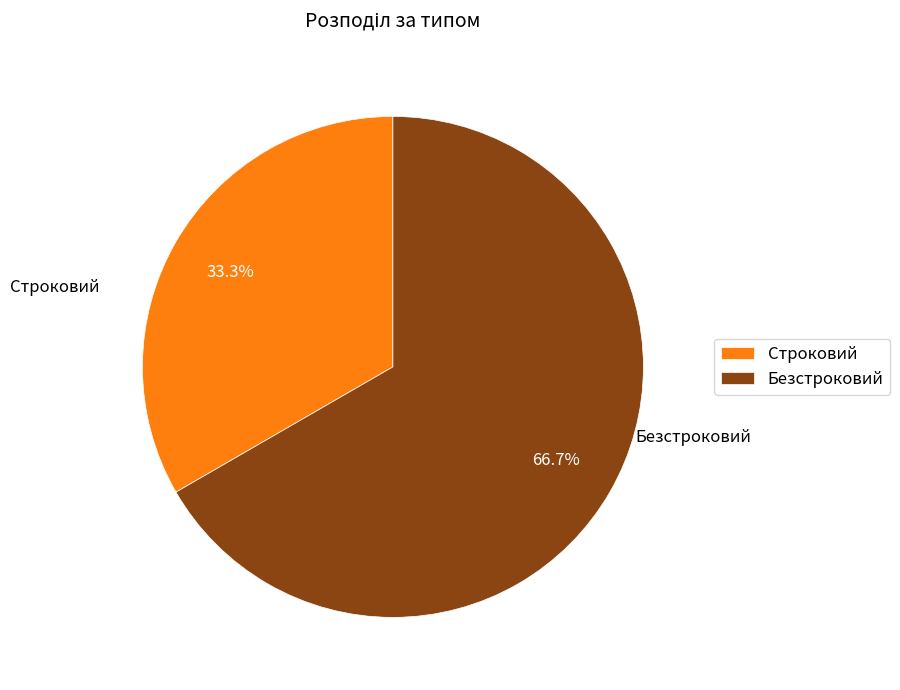

Rank the categories by value from highest to lowest.

Безстроковий, Строковий